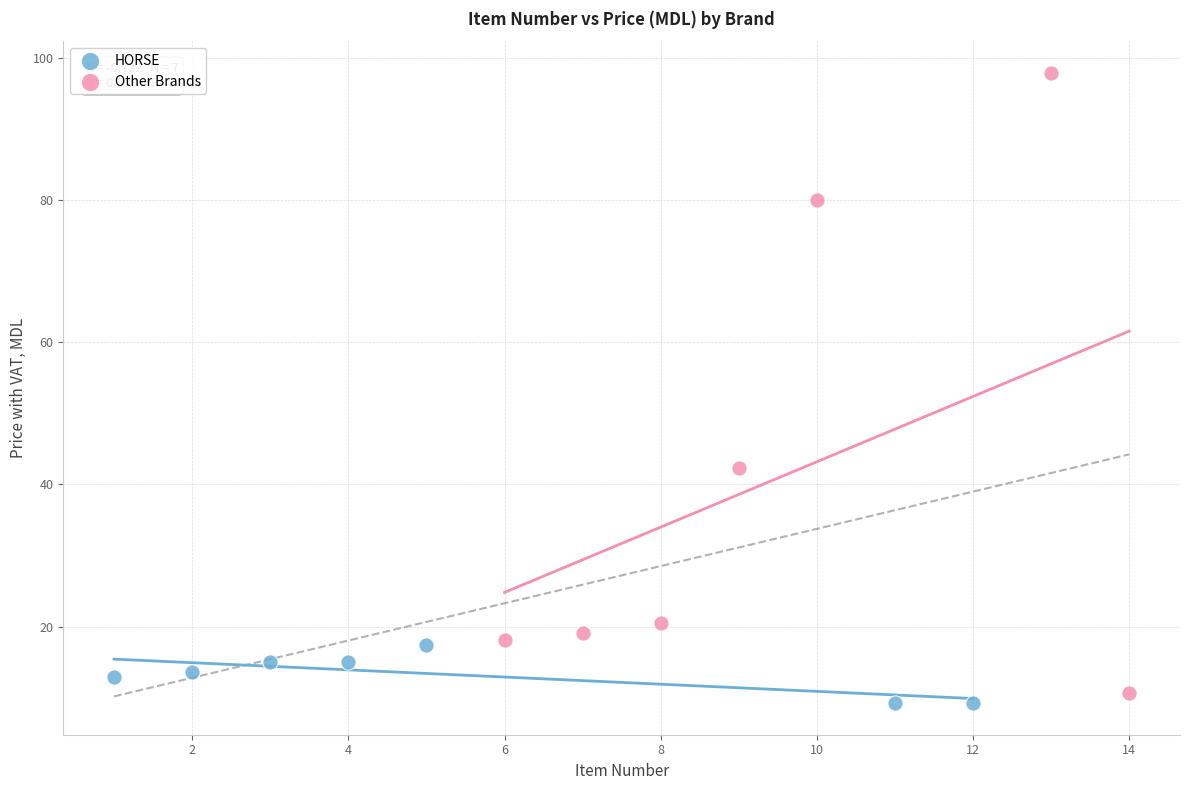

Which series reaches the minimum Y coordinate?

HORSE